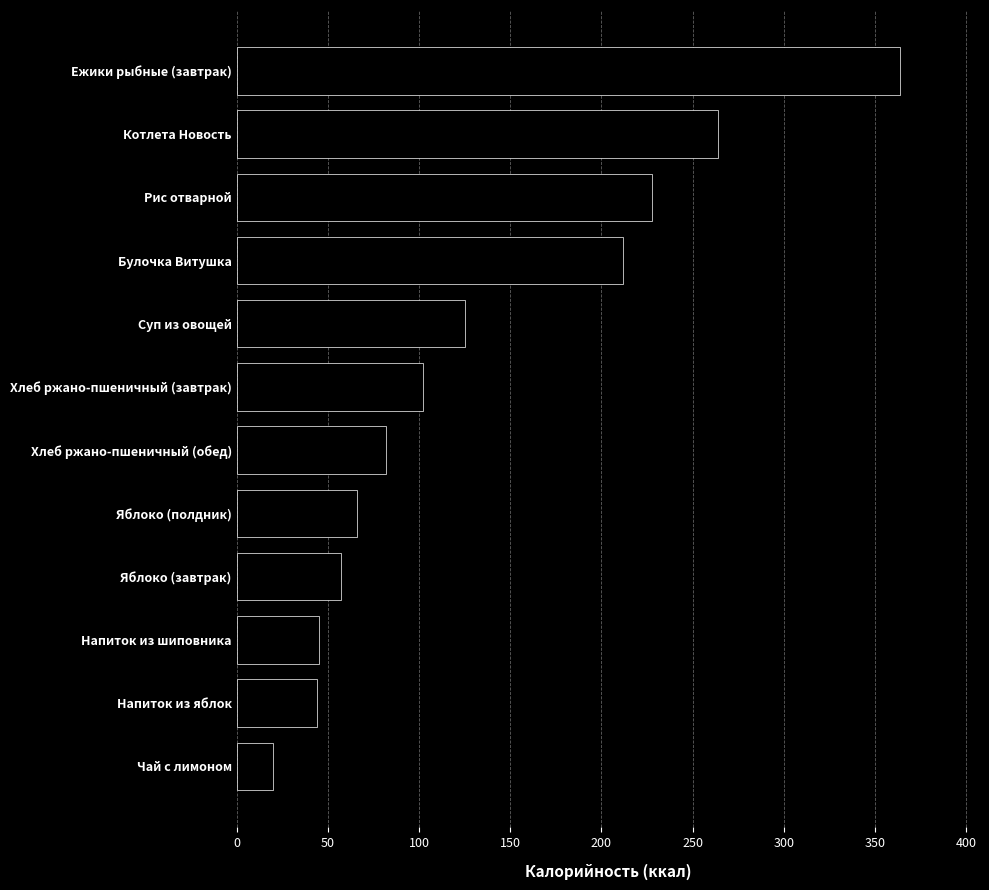

Between Напиток из яблок and Яблоко (полдник), which is larger?

Яблоко (полдник)